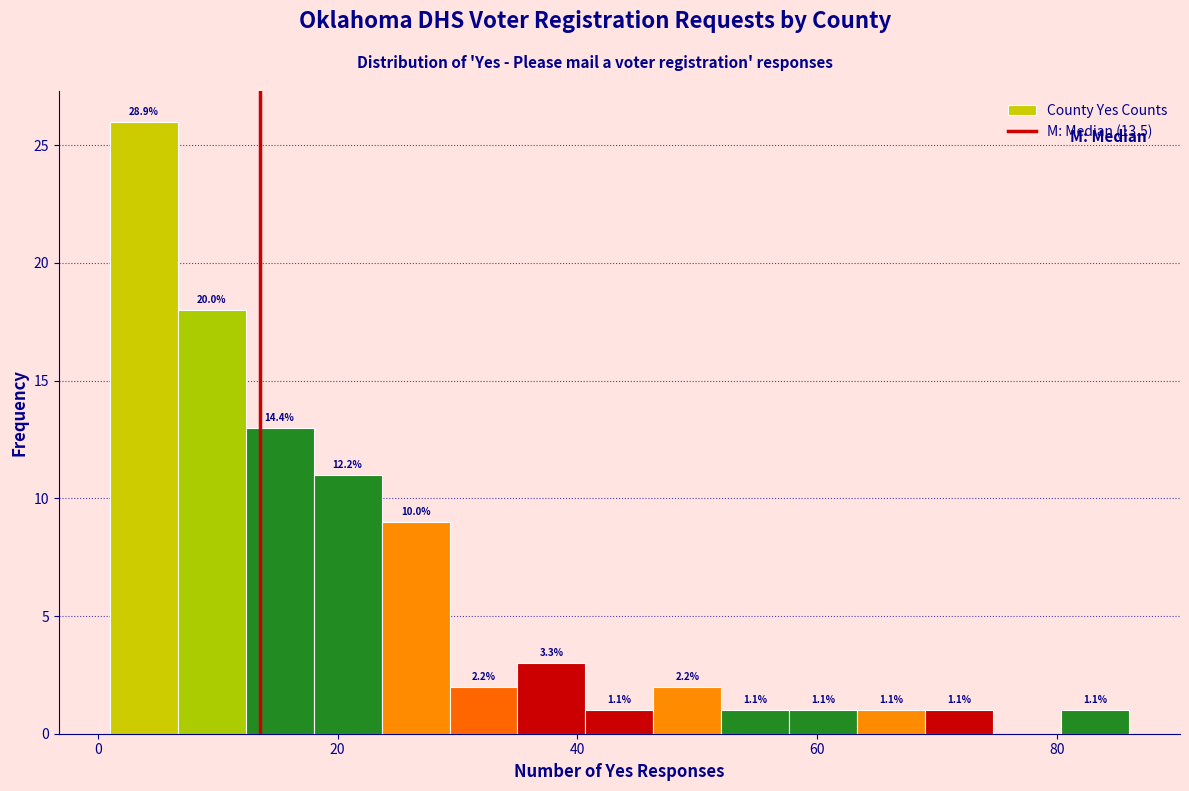

Around what value on the x-axis is the tallest bar? Give the approximate position of its centre, as read against the axis.

4